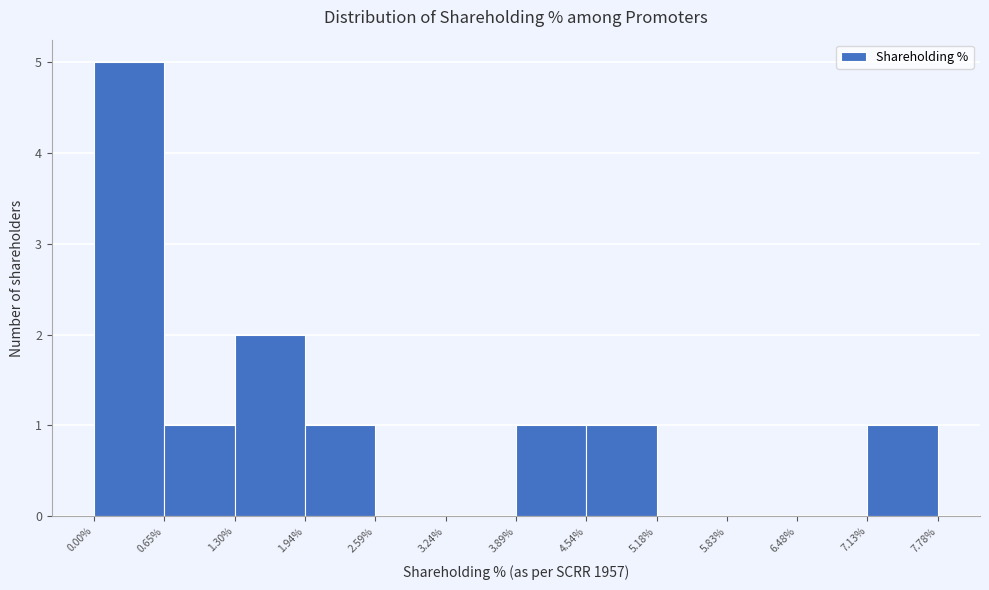

What is the height of the bar covering 1.94% to 2.59% on the x-axis? The values are not printed on the chart, so give them approximately, as read against the axis.

1